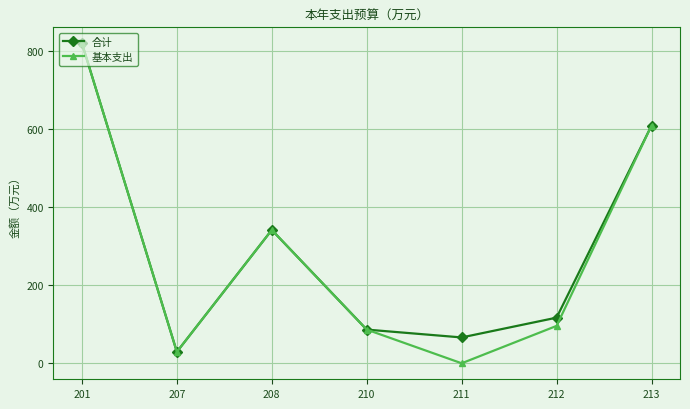

Reading left to right, what are all the values shown in this chart?

合计: 201=820.0	207=29.3	208=341.7	210=86.3	211=66.2	212=117.0	213=609.2
基本支出: 201=820.0	207=29.3	208=341.7	210=86.3	211=0.0	212=95.8	213=609.2